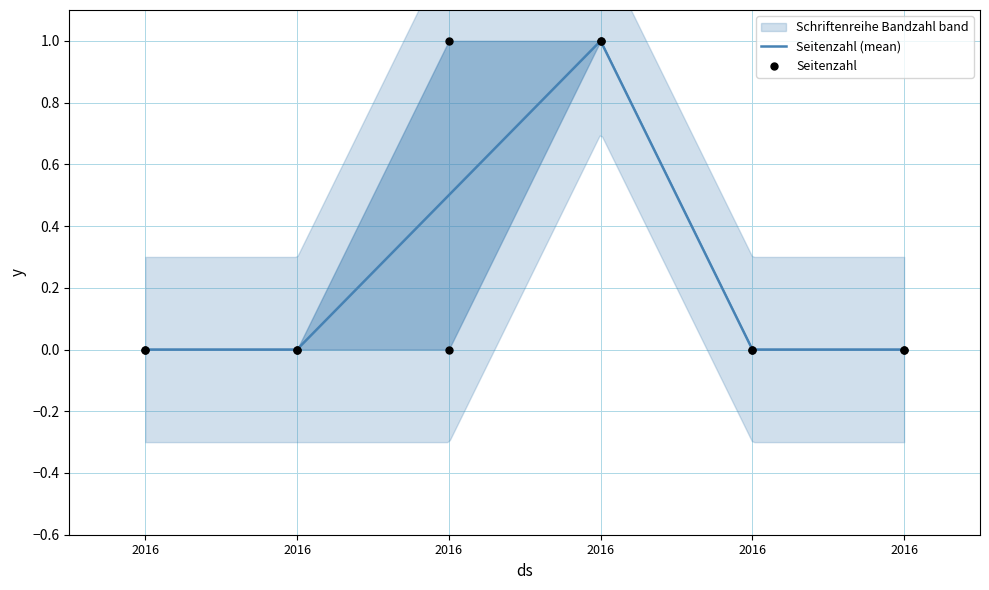

Which series reaches the minimum Y coordinate?

Seitenzahl